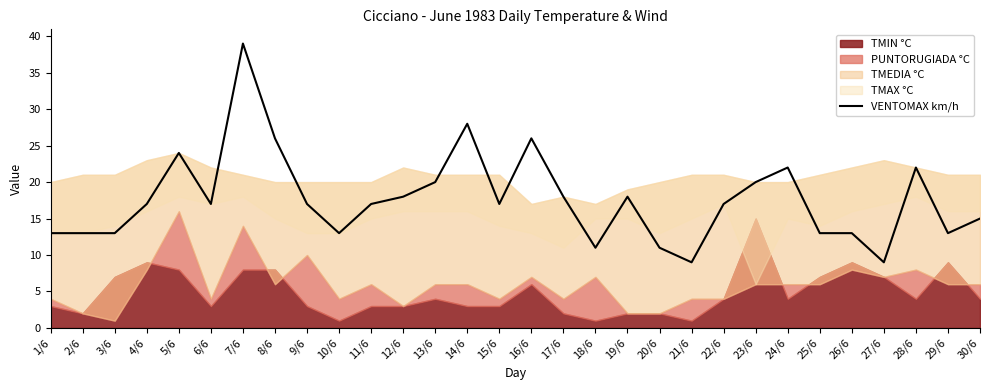

Rank the categories by value from highest to lowest.

7/6, 14/6, 8/6, 16/6, 5/6, 24/6, 28/6, 13/6, 23/6, 12/6, 17/6, 19/6, 4/6, 6/6, 9/6, 11/6, 15/6, 22/6, 30/6, 1/6, 2/6, 3/6, 10/6, 25/6, 26/6, 29/6, 18/6, 20/6, 21/6, 27/6